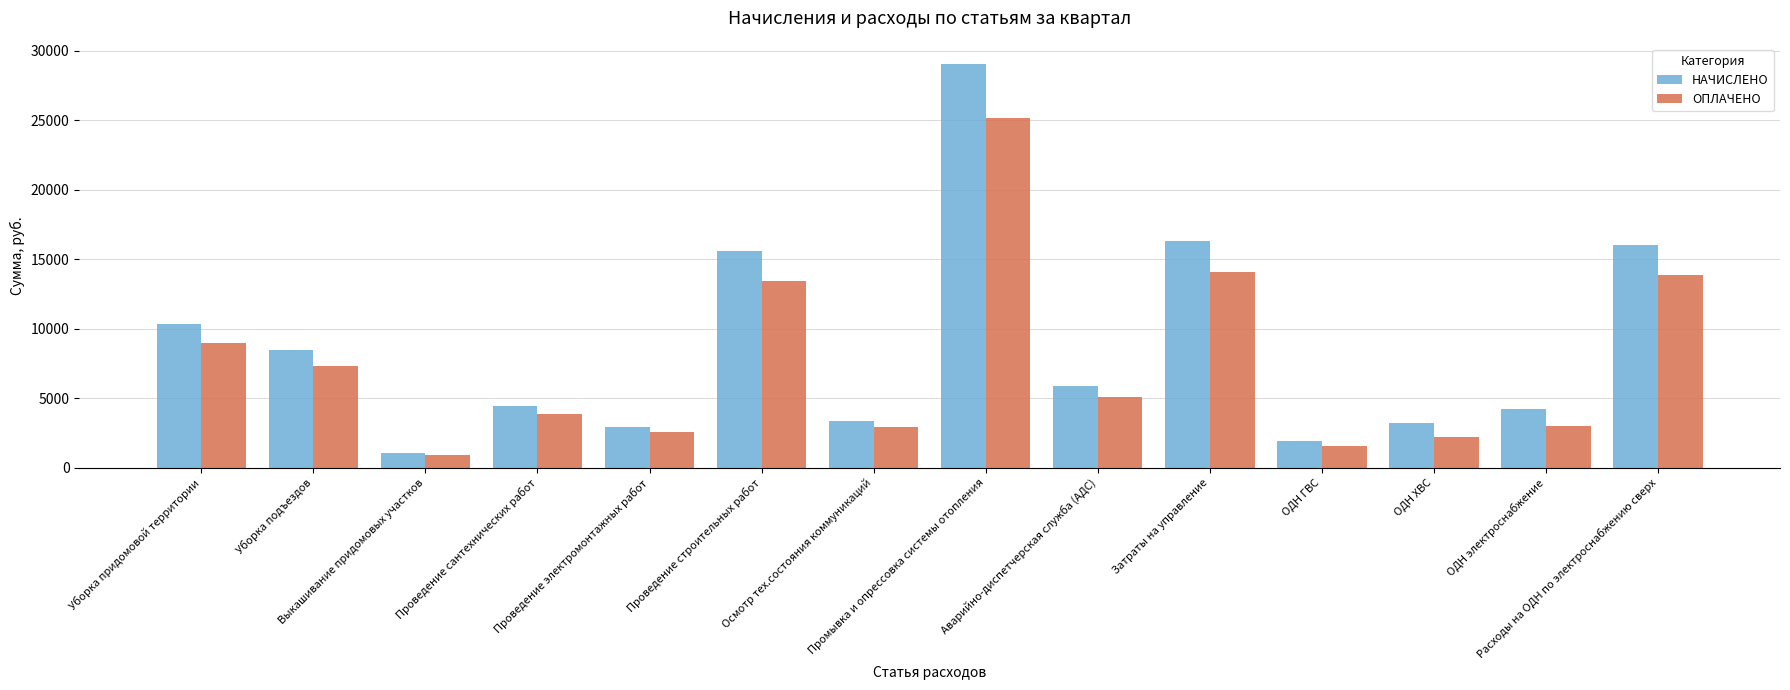

Rank the series at Осмотр тех.состояния коммуникаций from highest to lowest value.

НАЧИСЛЕНО, ОПЛАЧЕНО